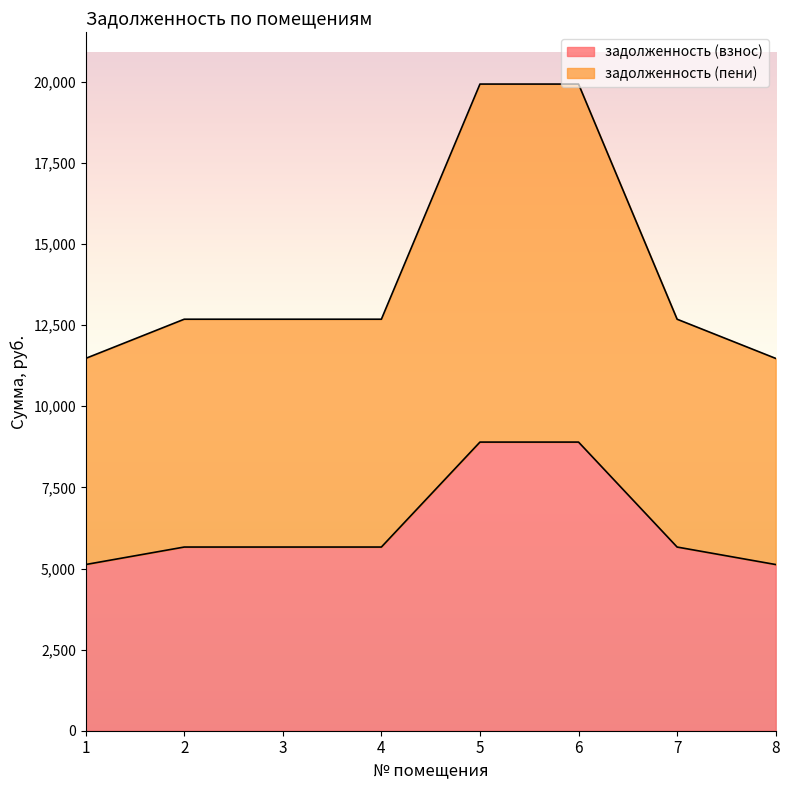

Is it true that задолженность (взнос) equals 1697.1 at 1?

False